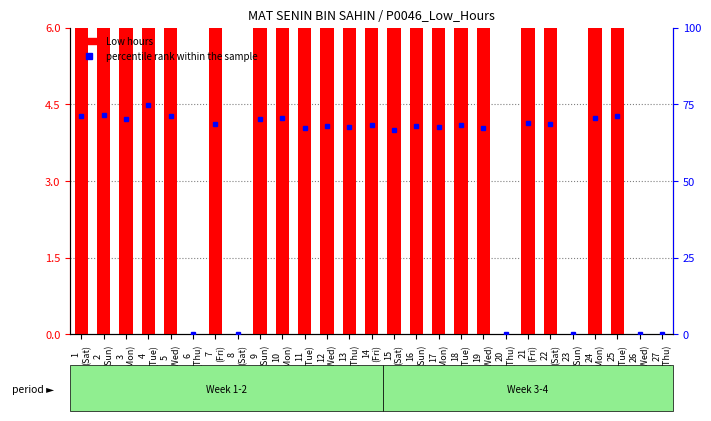

Reading right to left, extract all data points from this chart.

Low (hours): 0.0	0.0	8.5	8.5	0.0	8.2	8.3	0.0	8.1	8.2	8.1	8.2	8.0	8.2	8.1	8.2	8.1	8.5	8.4	0.0	8.2	0.0	8.5	9.0	8.4	8.6	8.6
percentile rank within the sample: 0.0	0.0	71.2	70.6	0.0	68.6	68.8	0.0	67.2	68.2	67.8	68.1	66.8	68.4	67.8	68.1	67.4	70.7	70.3	0.0	68.6	0.0	71.2	74.7	70.1	71.5	71.2